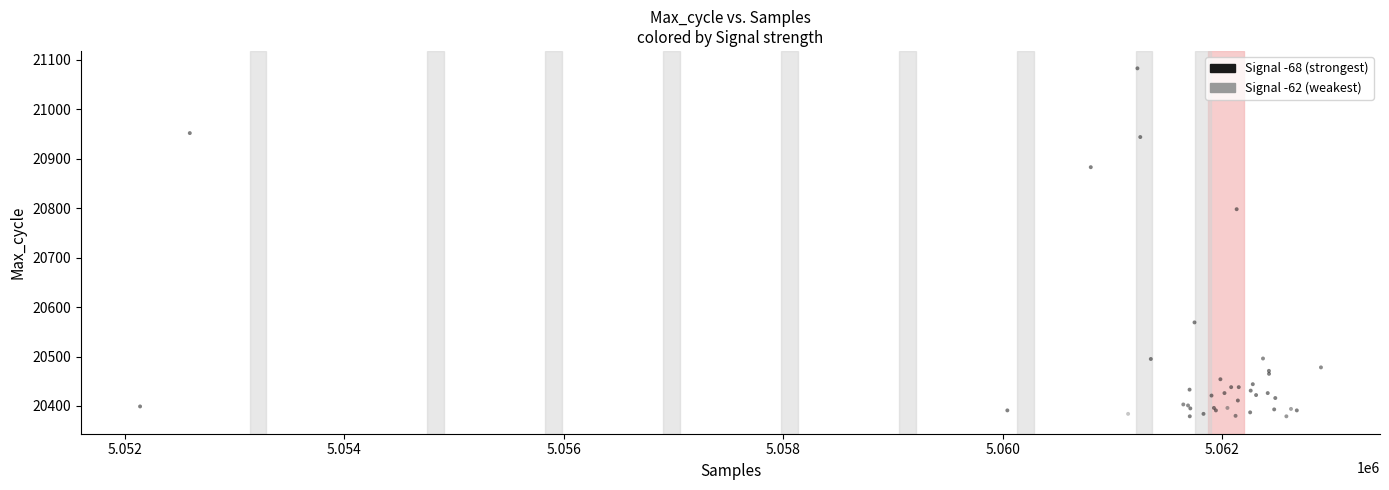

What Y value in the scatter plot is closest to 20731?

20798